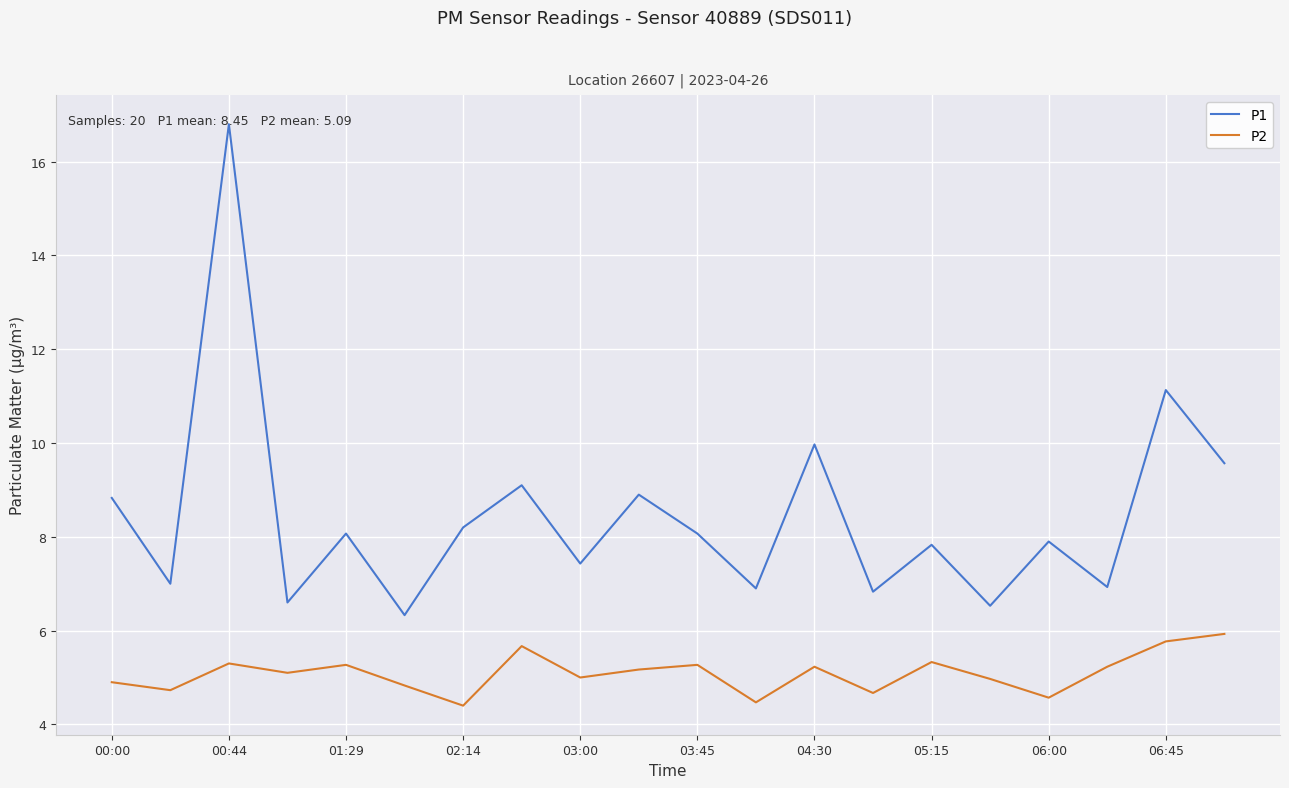

True or false: P2 and P1 intersect in this chart.

False